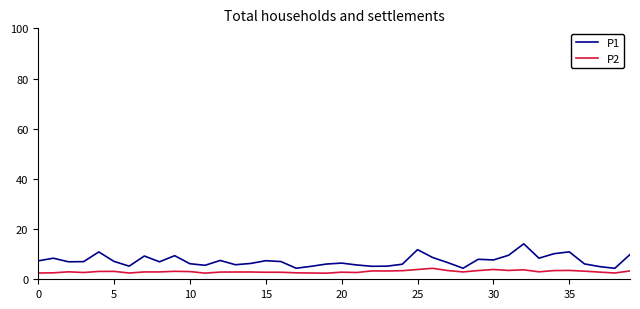

Which series has the largest range (max minus min)?

P1